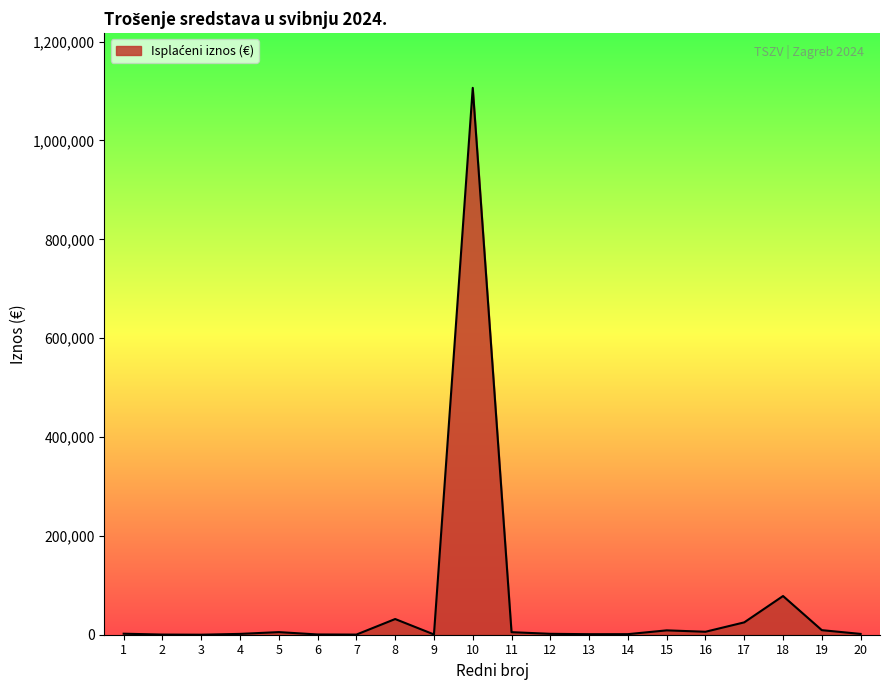

At which label is the value closest to 553247?

18